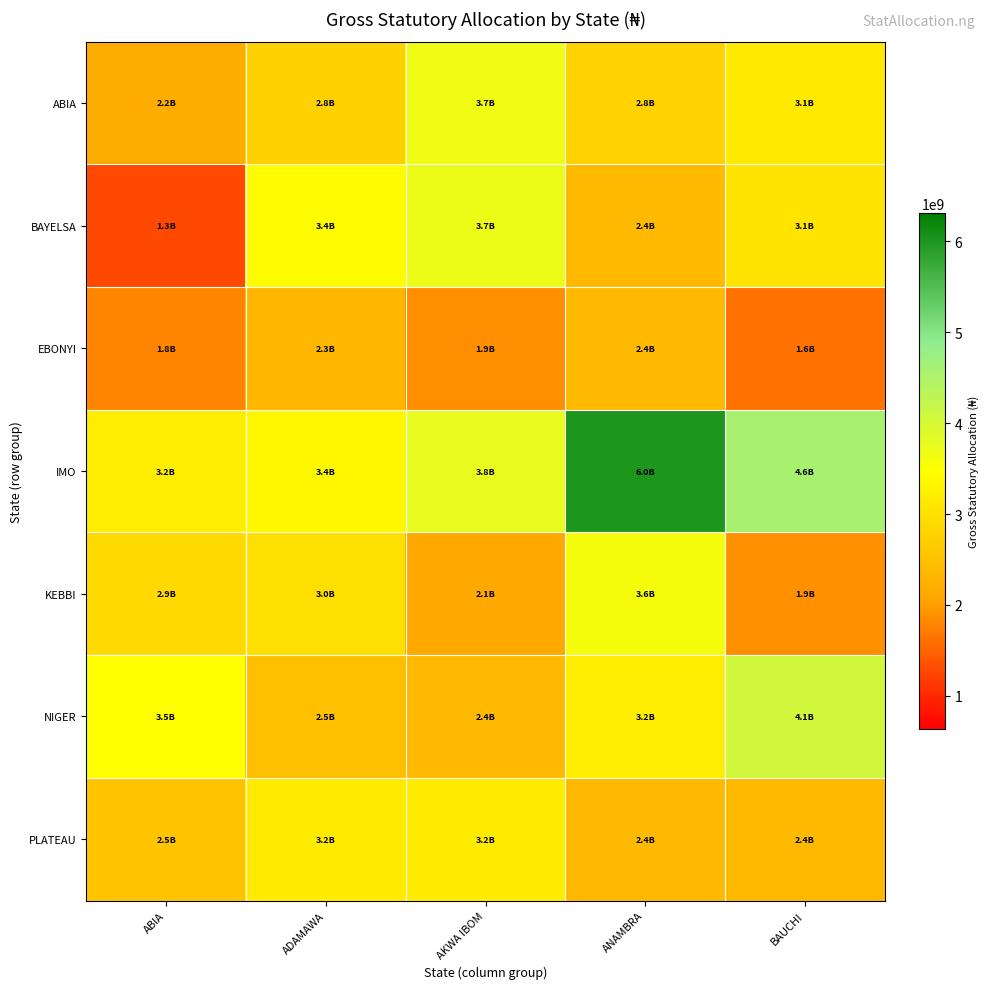

Between ADAMAWA and ANAMBRA, which series saw the biggest shift?

IMO